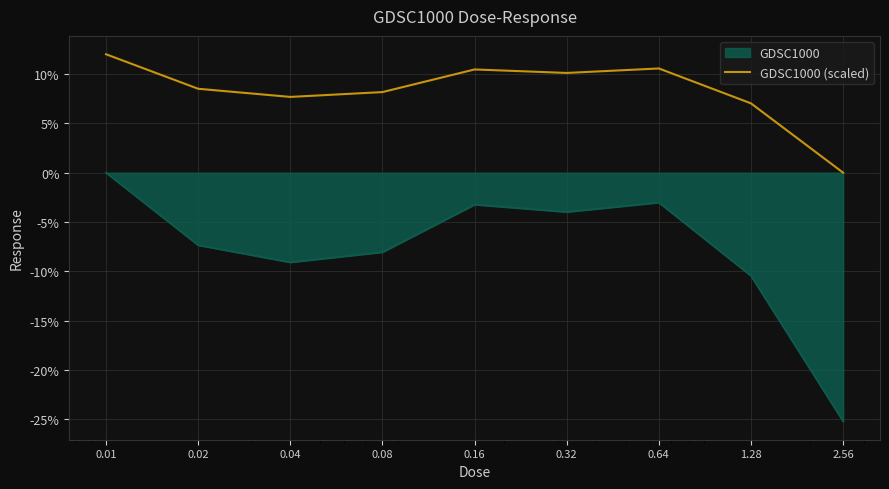

Which series has the widest spread of values?

GDSC1000